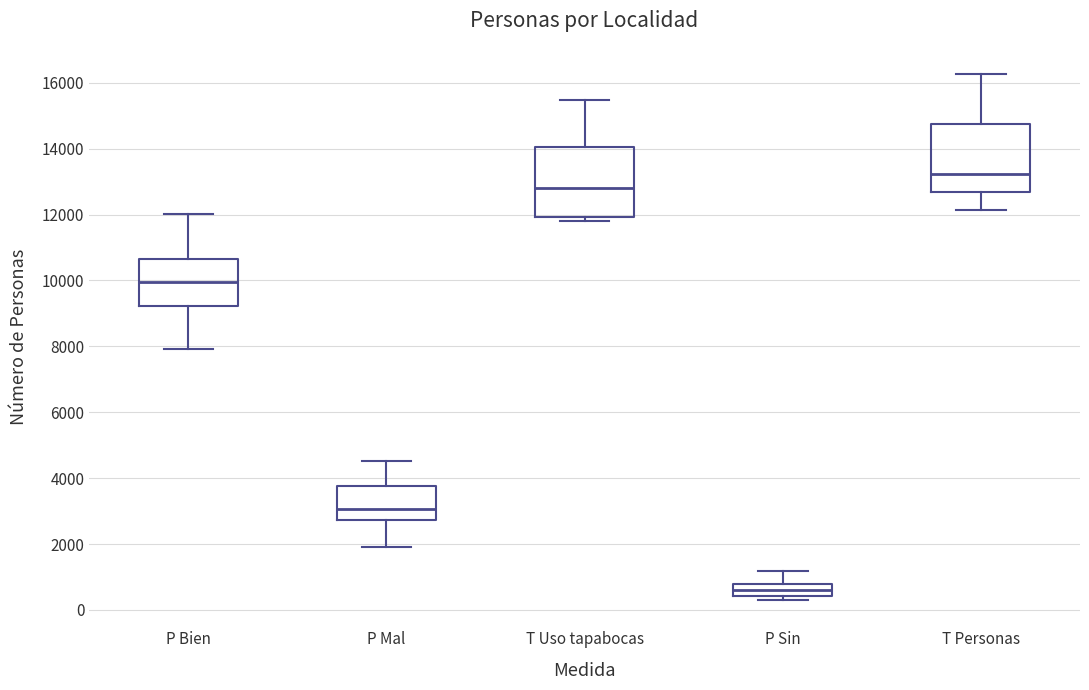

Where is the lower edge of the box for P Bien on the y-axis? The values are not printed on the chart, so give them approximately, as read against the axis.

9200